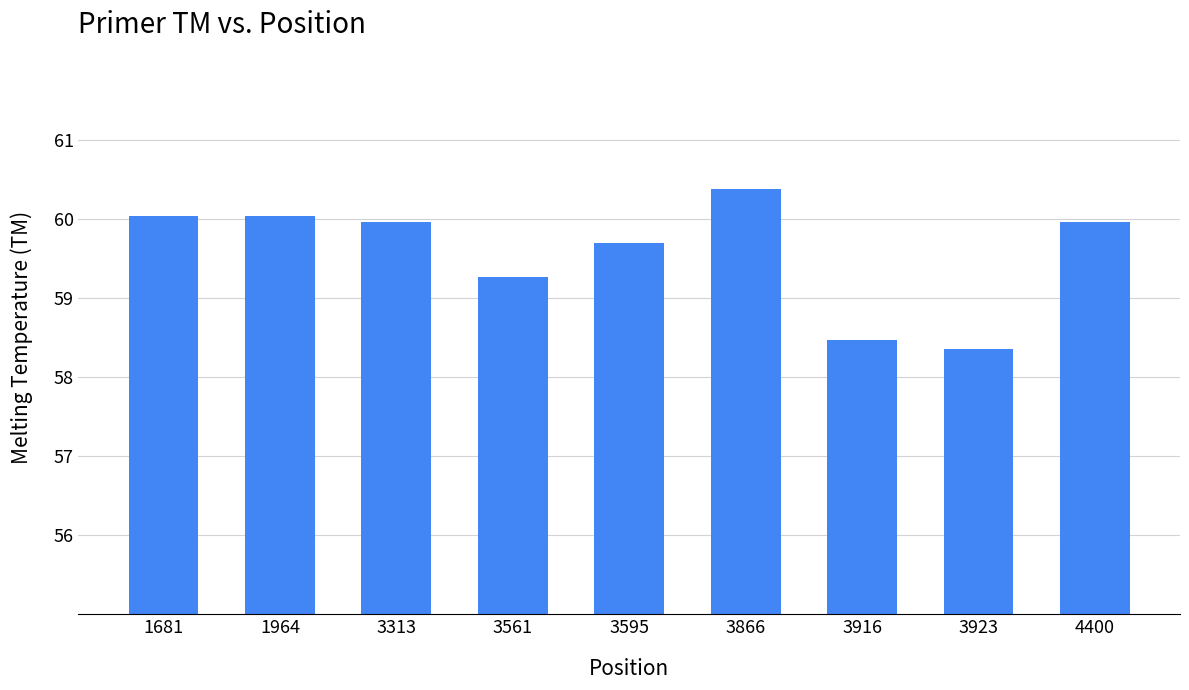

Reading left to right, what are all the values shown in this chart?

1681=60.0	1964=60.0	3313=60.0	3561=59.3	3595=59.7	3866=60.4	3916=58.5	3923=58.4	4400=60.0